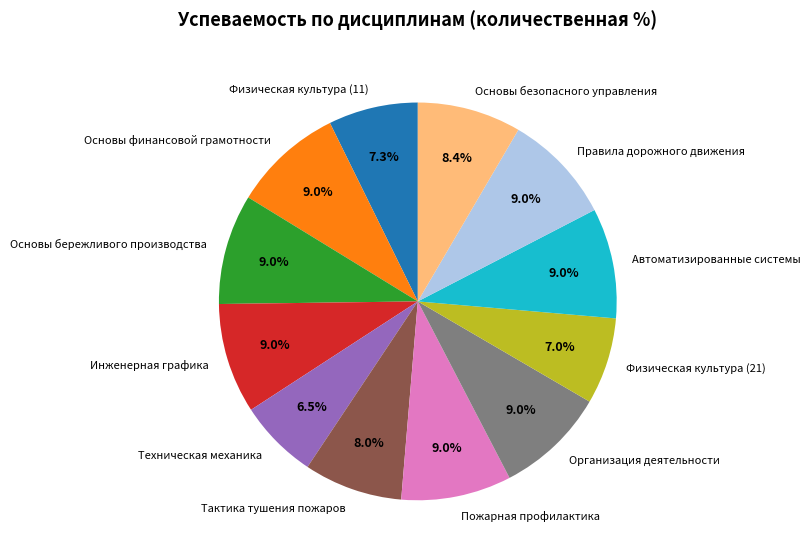

The Основы безопасного управления slice represents 1% of the pie. True or false?

False